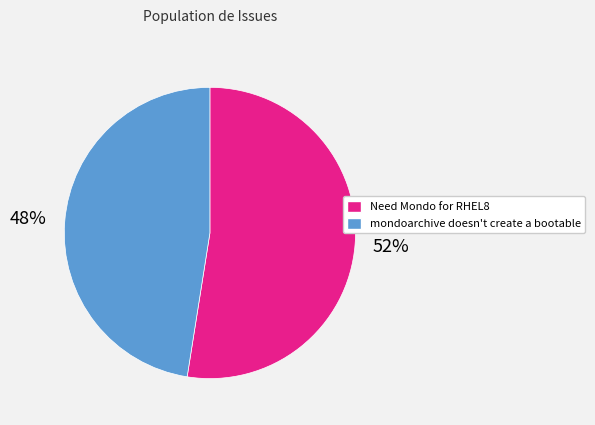

To the nearest percent, what portion does Need Mondo for RHEL8 represent?

52%